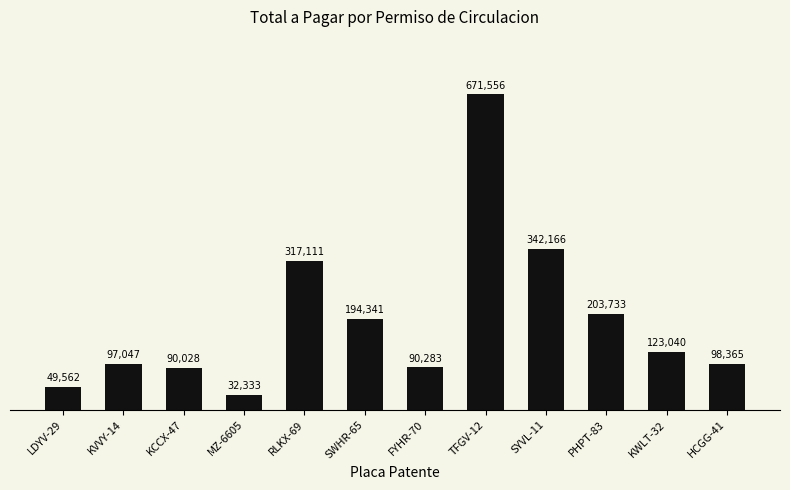

What is the approximate value at KVVY-14, to the nearest 100?

97000